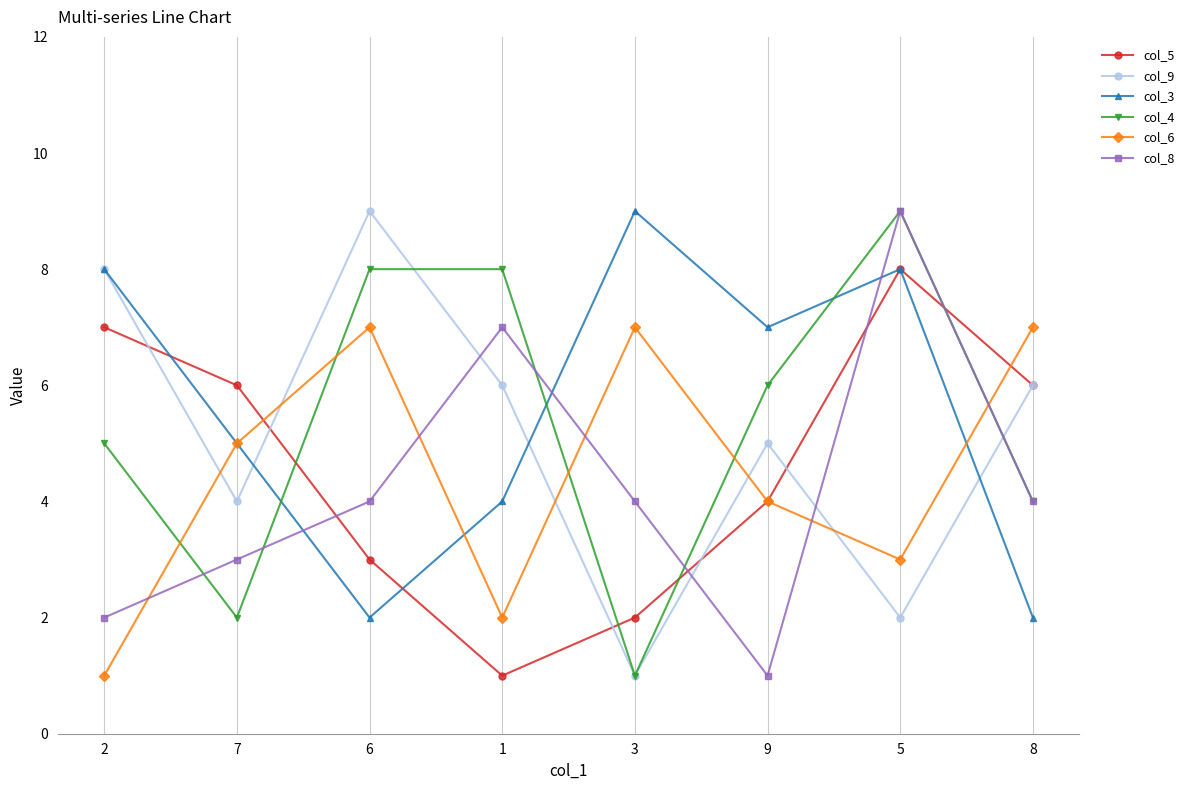

In col_4, how many points are lower than both neighbors (excluding endpoints)?

2